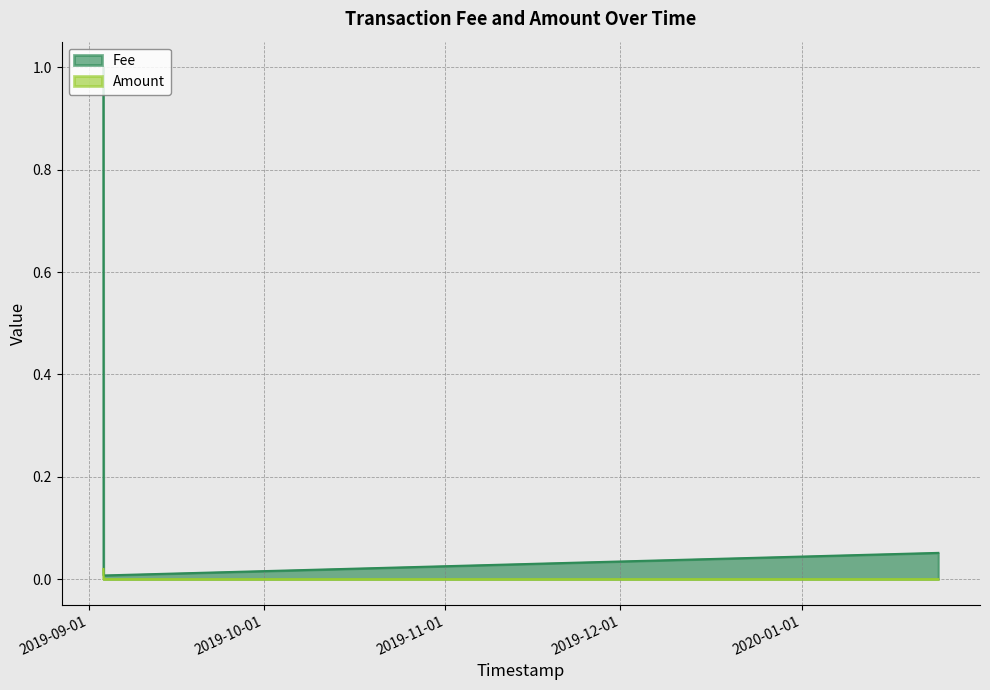

Which label corresponds to the smallest value in the chart?

2020-01-24 09:02:23